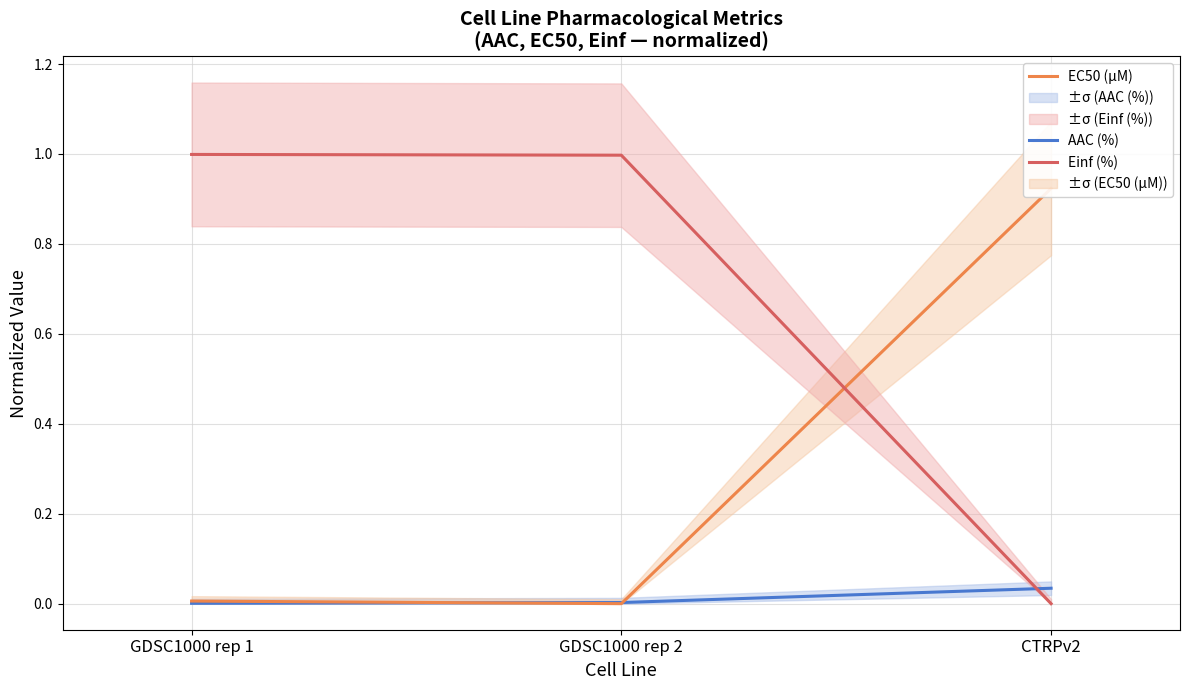

What is the average value of the Einf (%) series?

0.7